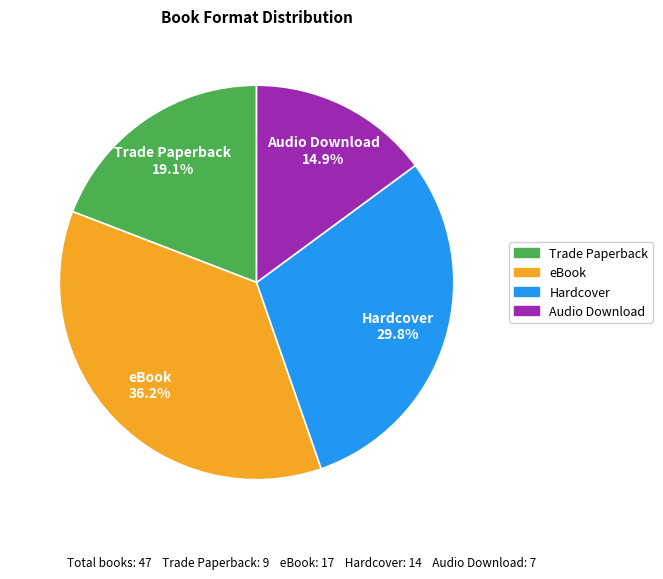

To the nearest percent, what is the combined percentage of Audio Download and Hardcover?

45%